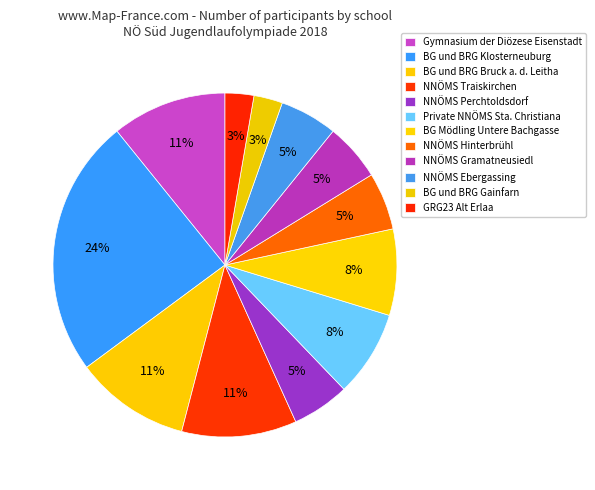

To the nearest percent, what is the difference between the largest and smallest slice percentages?

22%